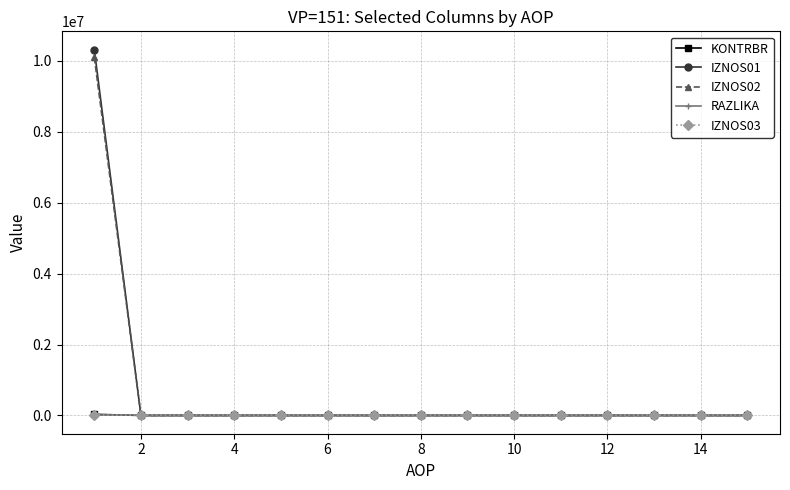

What is the highest value of the IZNOS01 series?

10320391.0